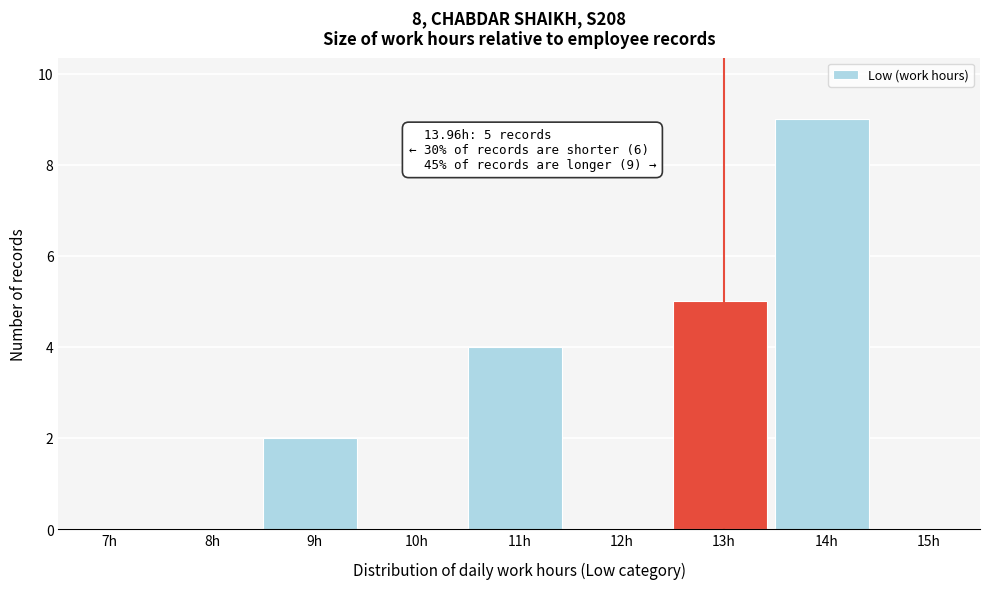

Reading left to right, transcribe all the data shown in this chart.

7h=0	8h=0	9h=2	10h=0	11h=4	12h=0	13h=5	14h=9	15h=0